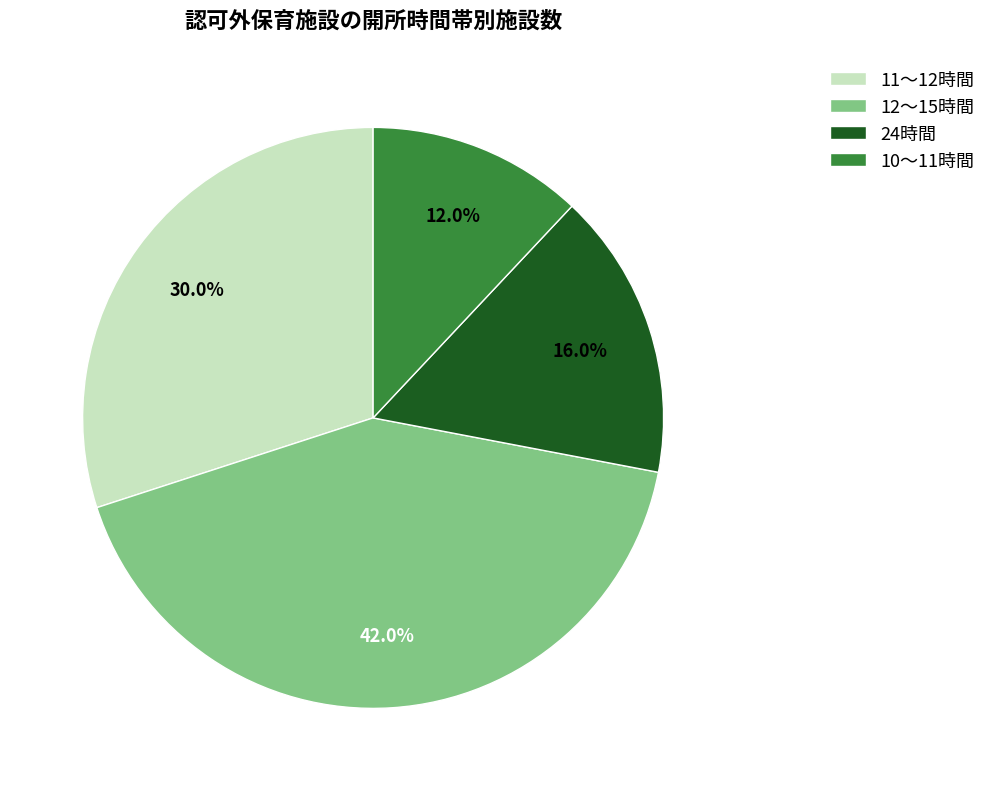

Is there a majority slice in this chart?

No